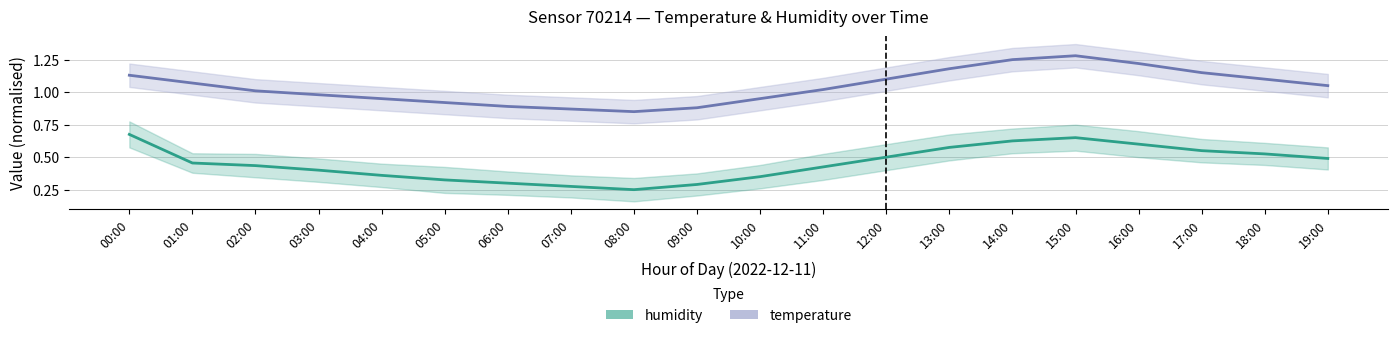

The value of temperature at 05:00 is 0.6. True or false?

False